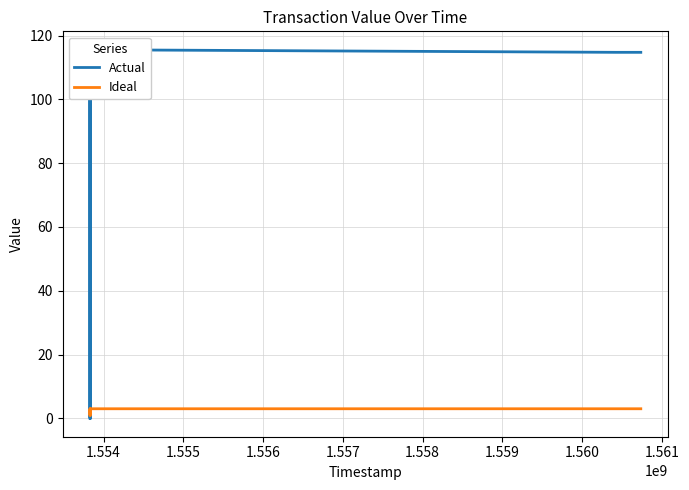

Where does the Actual series first go above 114?

1.554